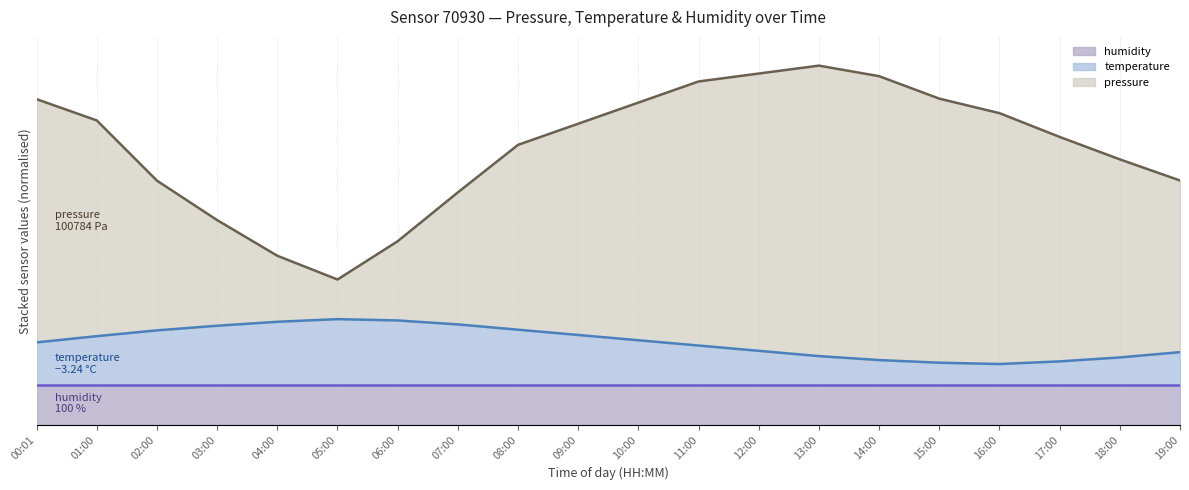

At which category is the sum across all series the highest?

13:00